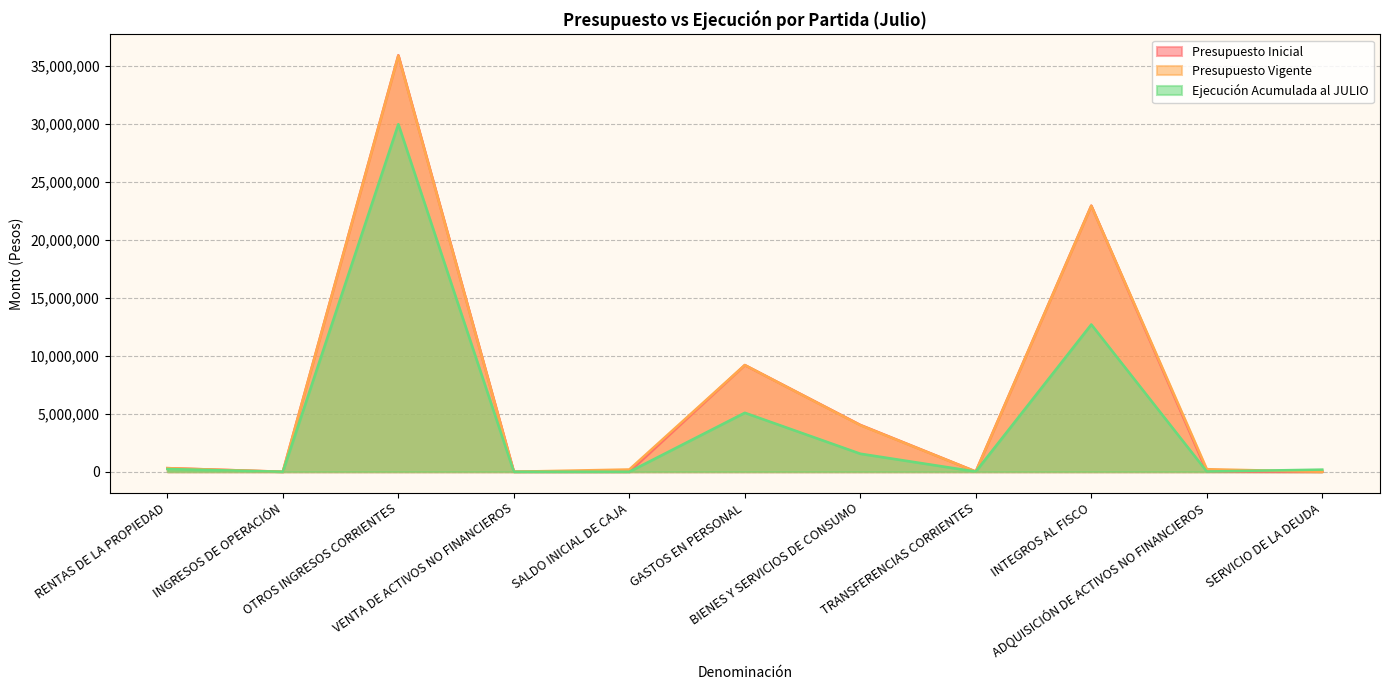

Does the chart display data point markers on the line(s)?

No